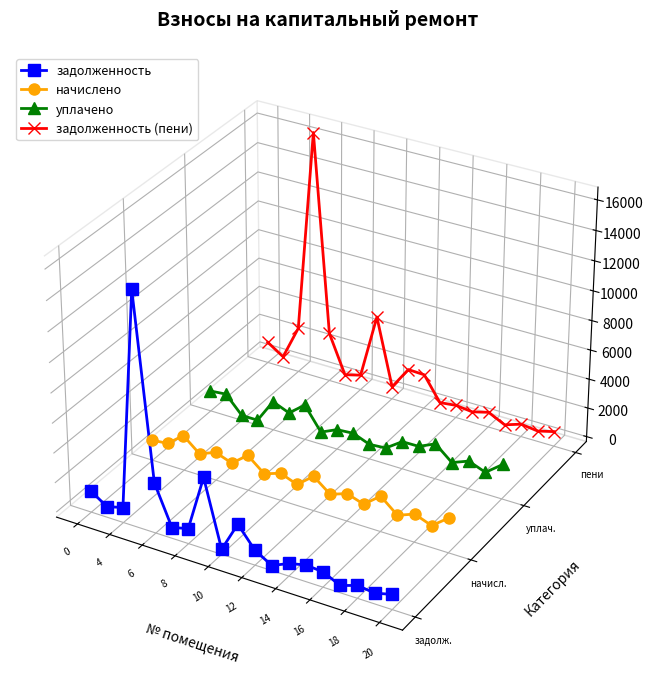

What is the label of the 4th point from the left?

8